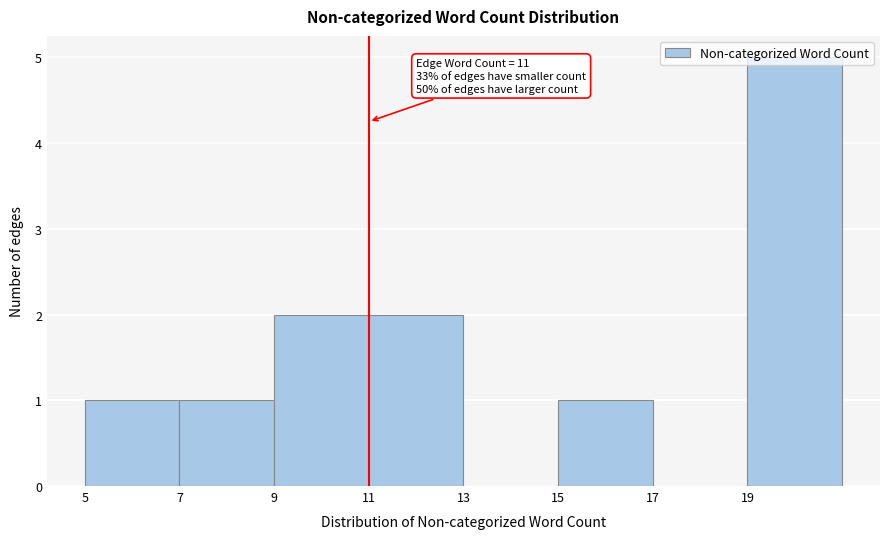

Over which range of the x-axis is the bar tallest?

19 to 21